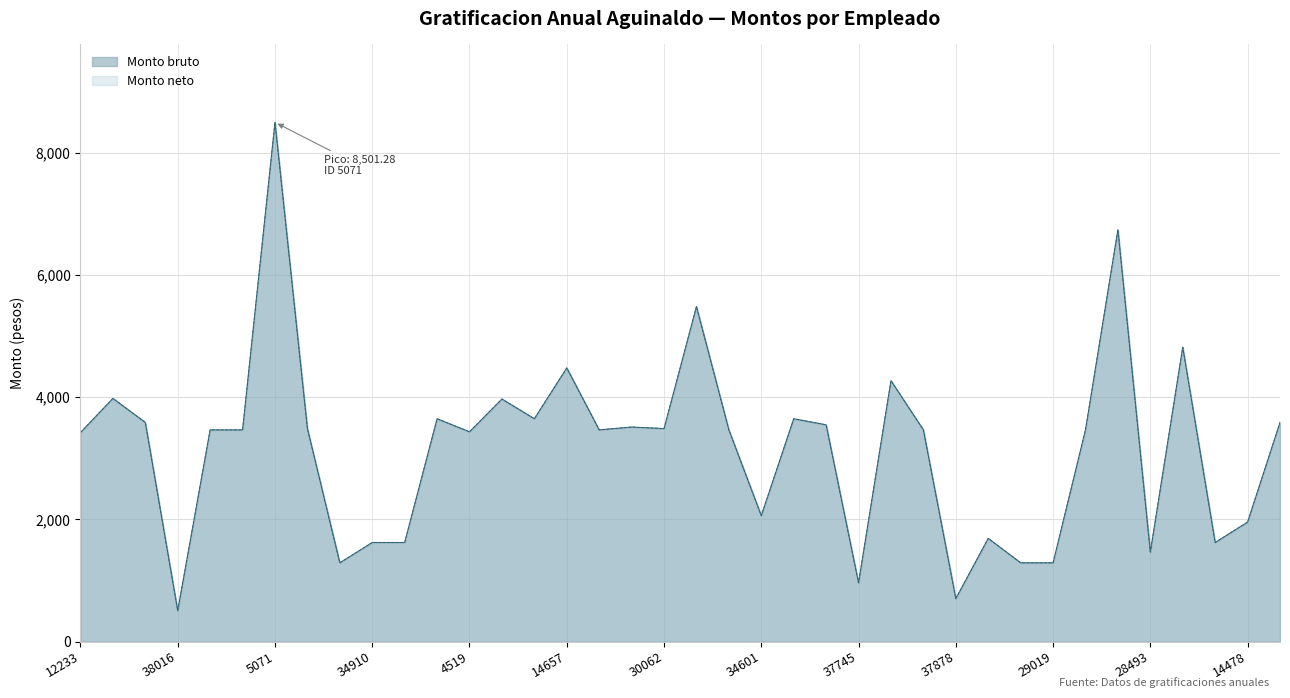

What are all the series names shown in the legend?

Monto bruto, Monto neto